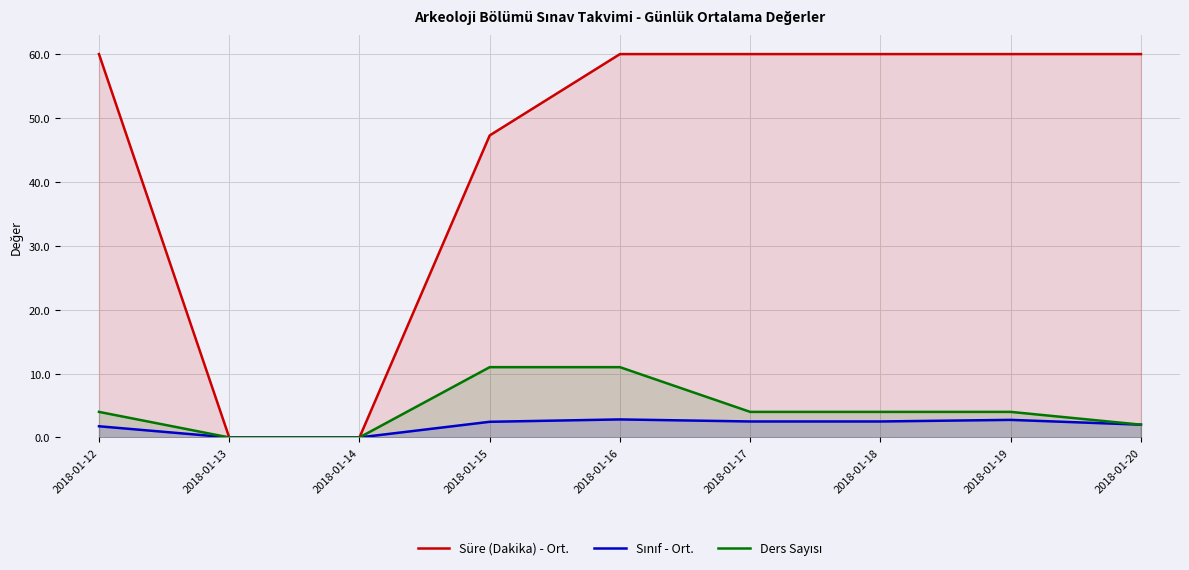

Is the value of Sınıf - Ort. at 2018-01-14 greater than the value of Ders Sayısı at 2018-01-13?

No